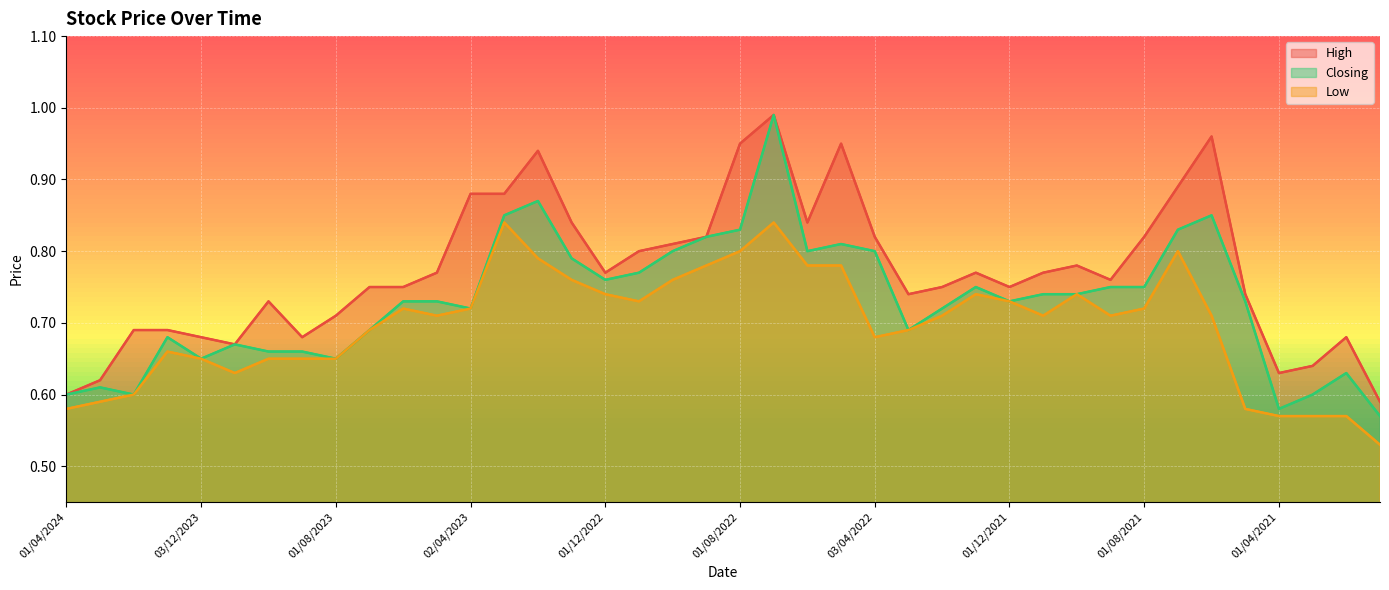

List the series in order of their peak value, highest first.

High, Closing, Low